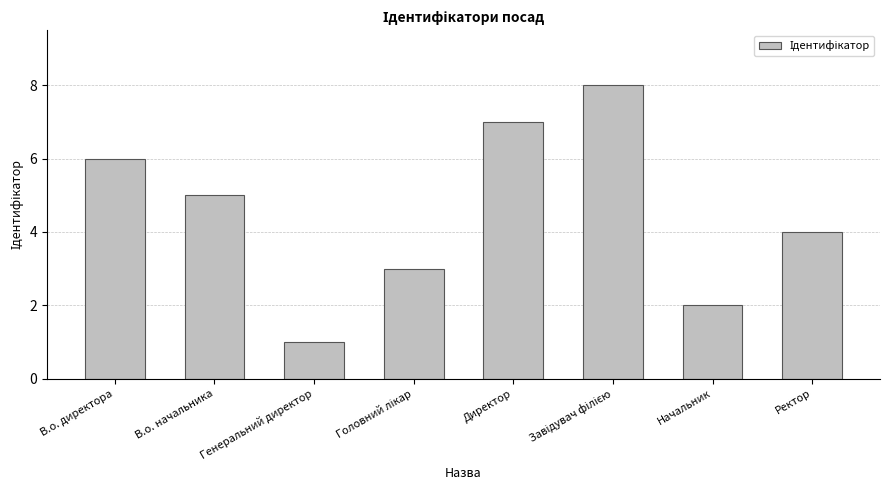

The chart shows a value of 7 at Директор. True or false?

True